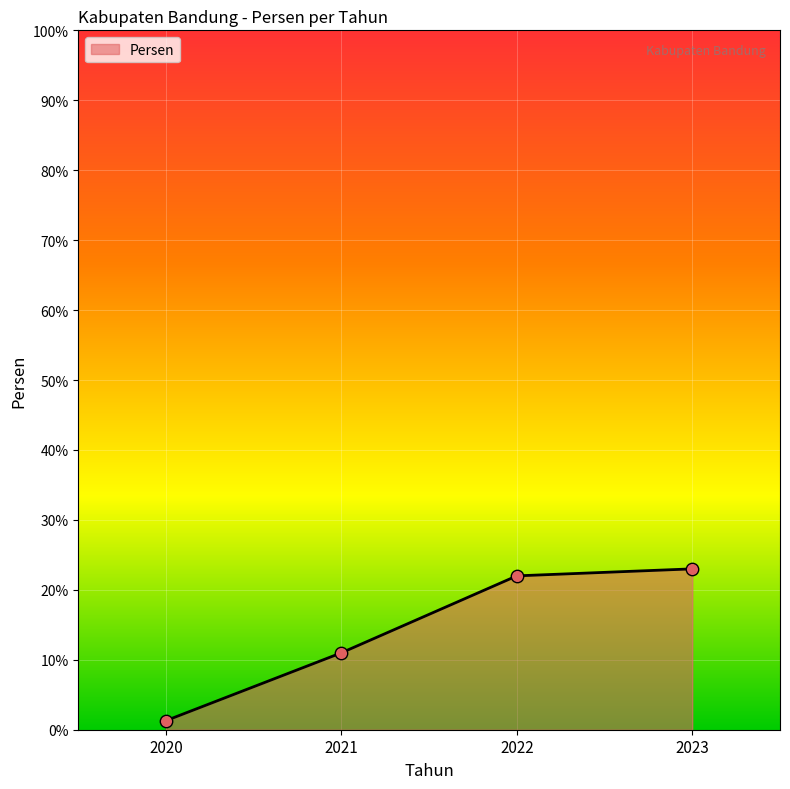

What is the change in value from 2020 to 2021?

+9.7